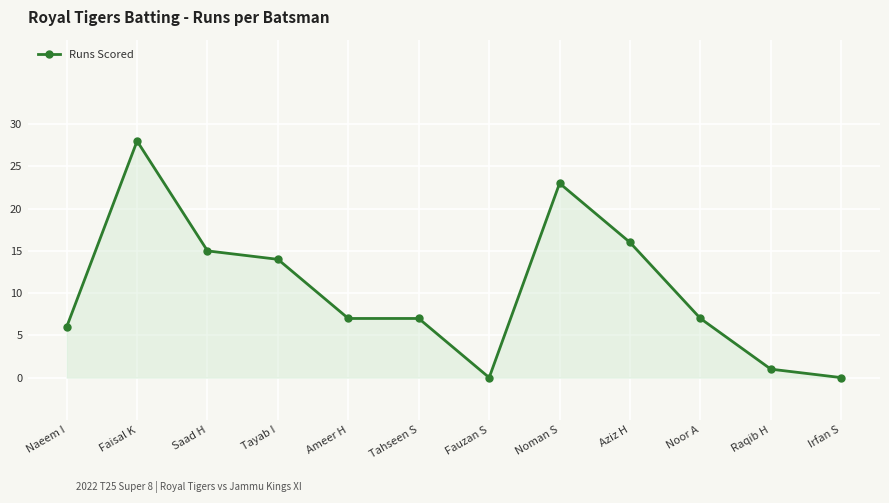

Where is the first local maximum?

Faisal K